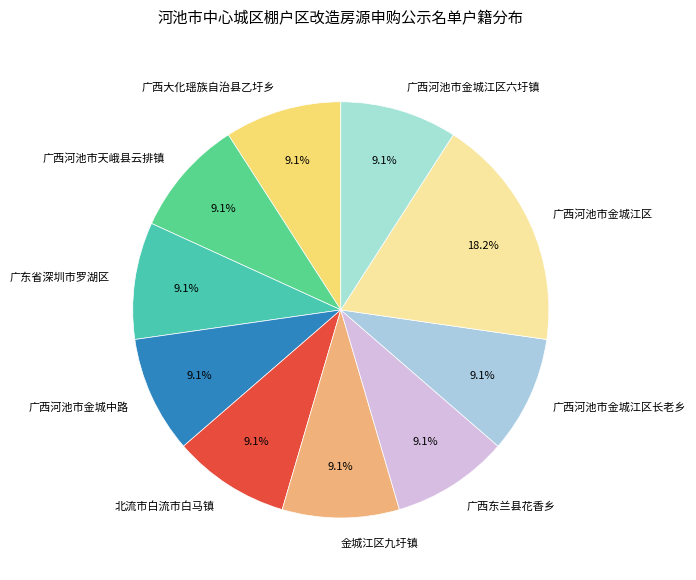

To the nearest percent, what is the combined percentage of 广西大化瑶族自治县乙圩乡 and 广西东兰县花香乡?

18%